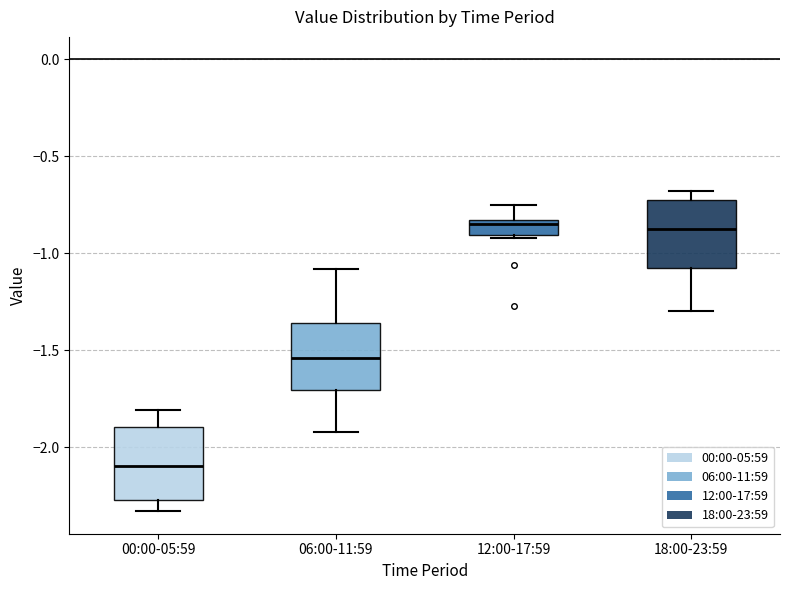

Reading left to right, read every box against the y-axis: the position of its median line, the range the box covers, and the ends of its whiskers. The values are not printed on the chart, so give them approximately, as read against the axis.

00:00-05:59: median -2.10, box -2.25 to -1.90, whiskers -2.35 to -1.80
06:00-11:59: median -1.55, box -1.70 to -1.35, whiskers -1.90 to -1.10
12:00-17:59: median -0.85 (just below the box's upper edge), box -0.90 to -0.85, whiskers -0.90 (just below the box's lower edge) to -0.75
18:00-23:59: median -0.85, box -1.05 to -0.75, whiskers -1.30 to -0.70